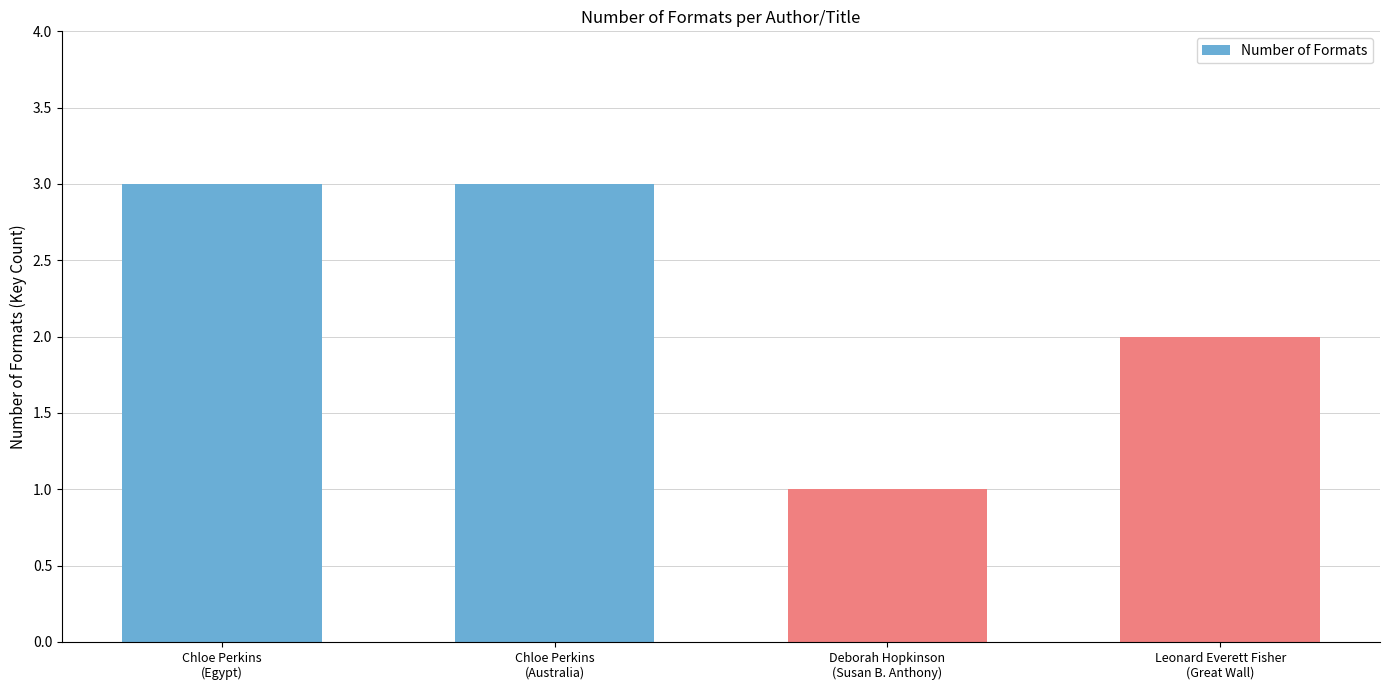

What is the value of the 2nd bar from the left?

3